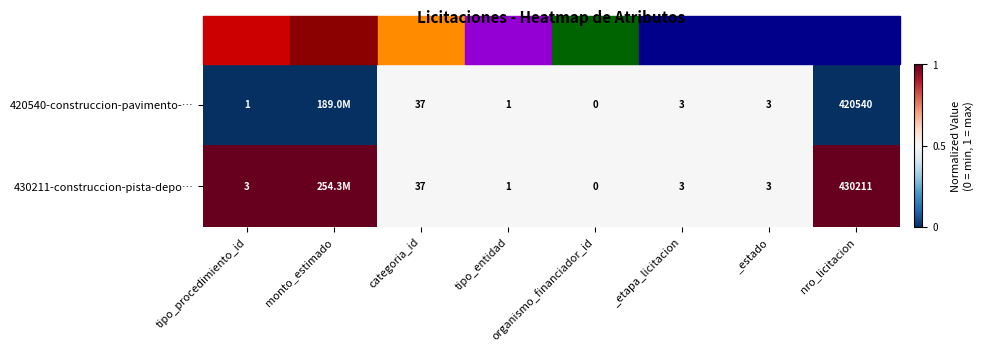

Which series changed the most between _etapa_licitacion and nro_licitacion?

430211-construccion-pista-depo…